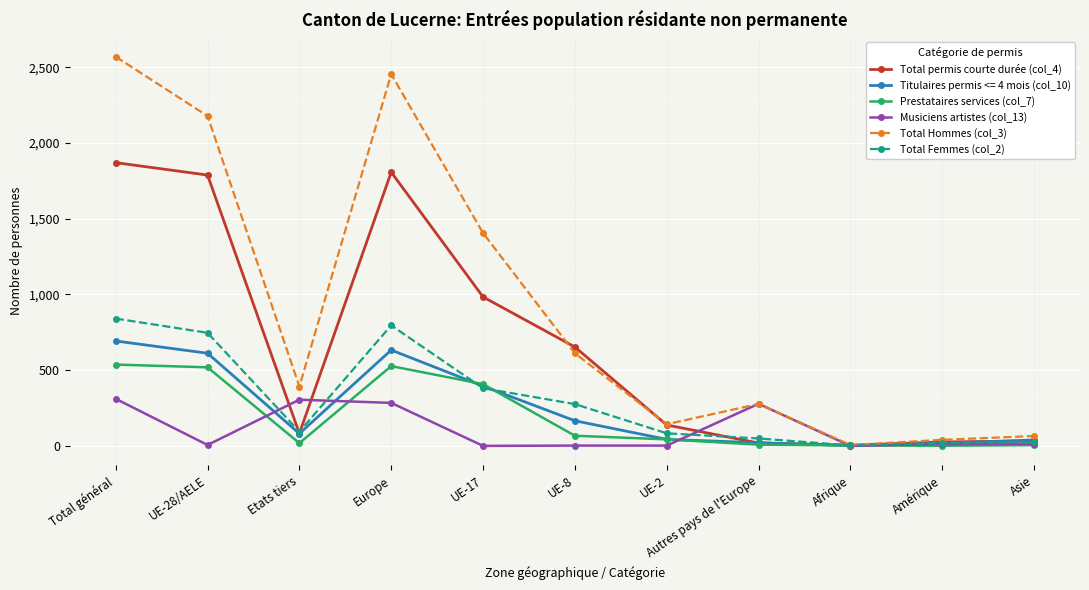

Is it true that Total permis courte durée (col_4) equals 984 at UE-17?

True